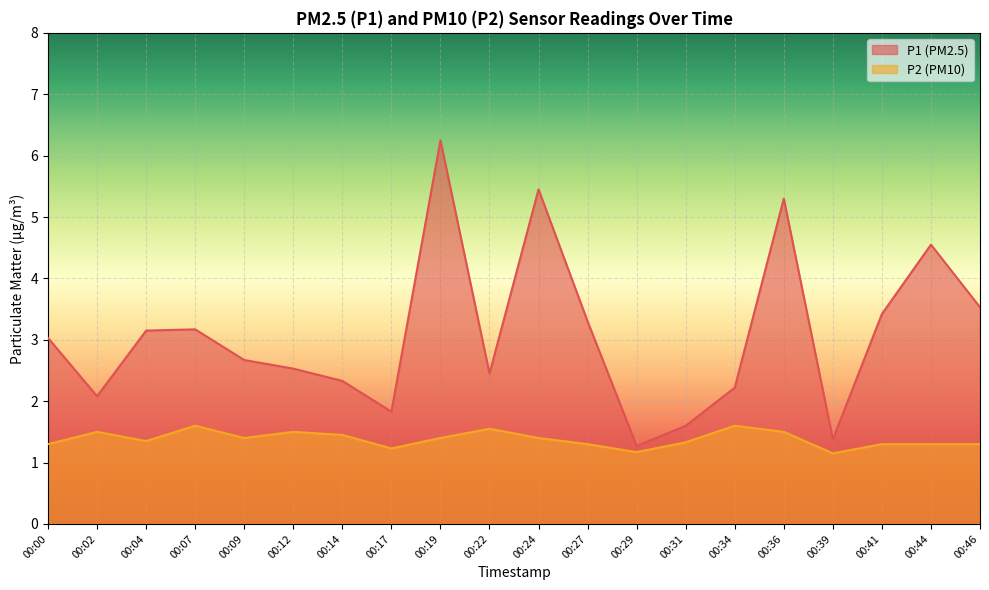

What are all the series names shown in the legend?

P1 (PM2.5), P2 (PM10)